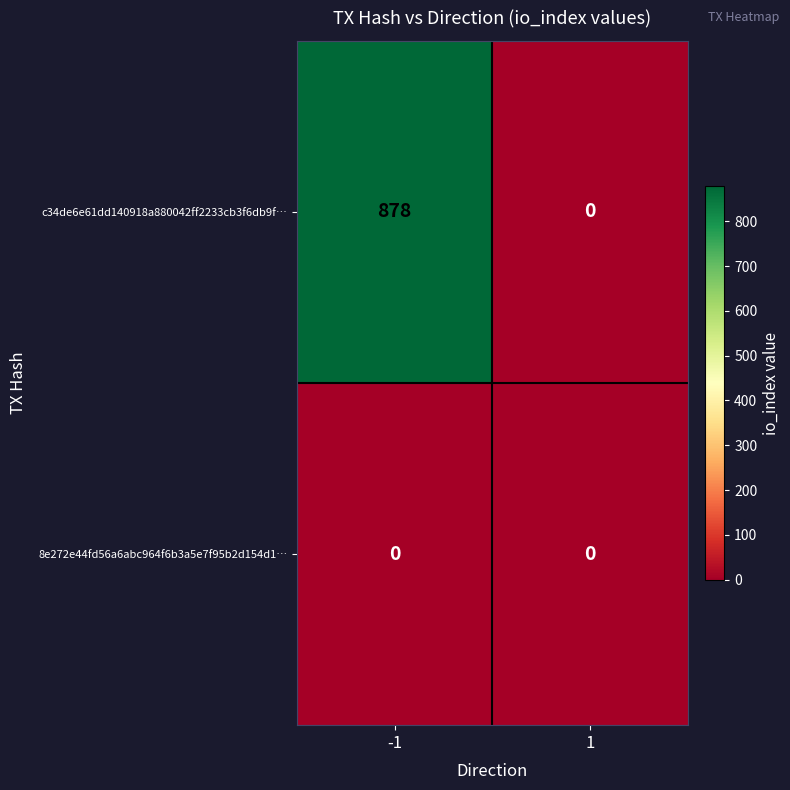

The c34de6e61dd140918a880042ff2233cb3f6db9f… series shows 0 at 1. True or false?

True